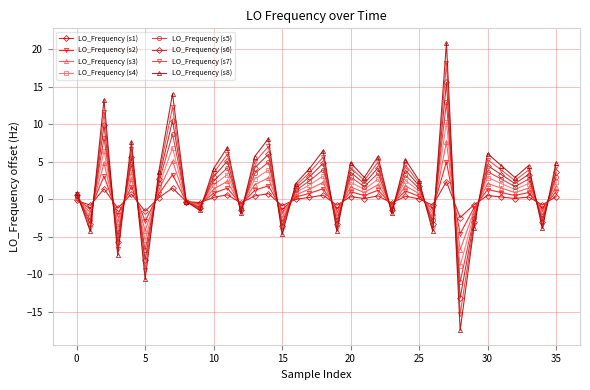

Is this an area chart (filled region under the line)?

No